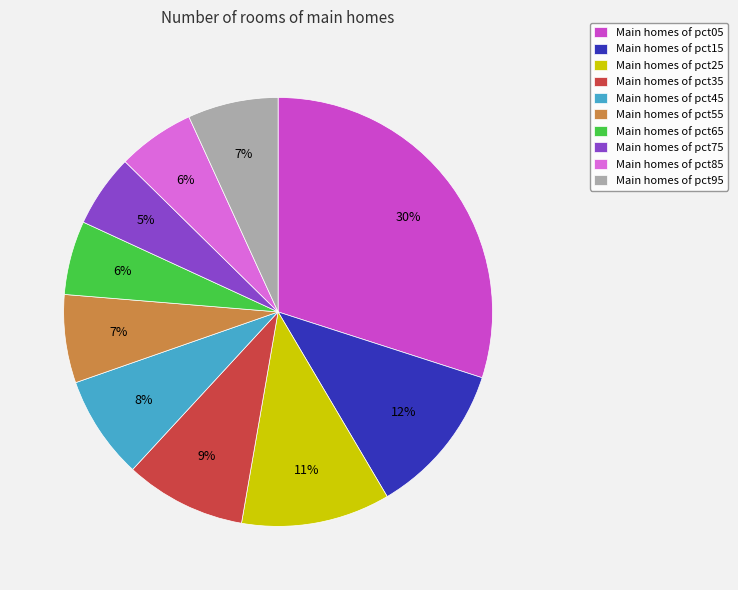

To the nearest percent, what is the combined percentage of Main homes of pct35 and Main homes of pct05?

39%